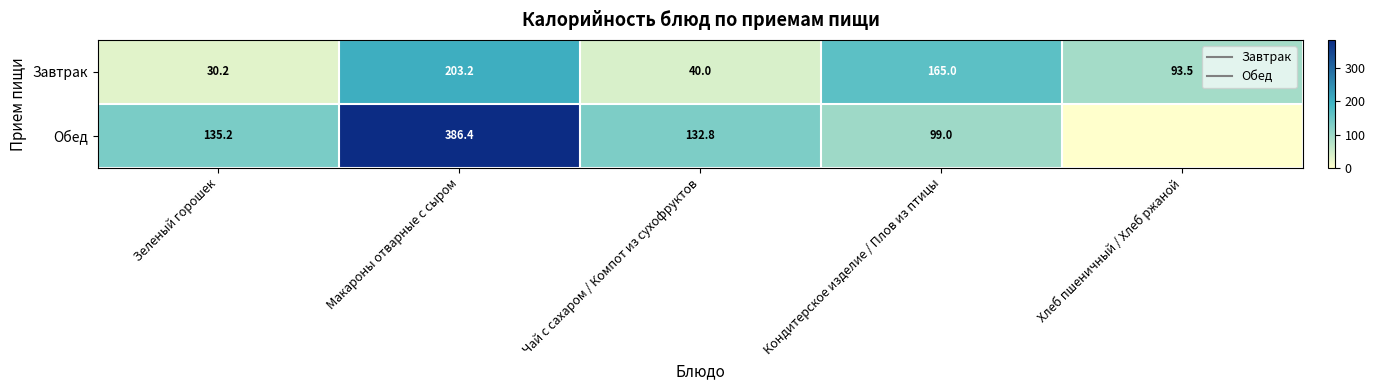

At Кондитерское изделие / Плов из птицы, list the series in order from largest to smallest.

Завтрак, Обед